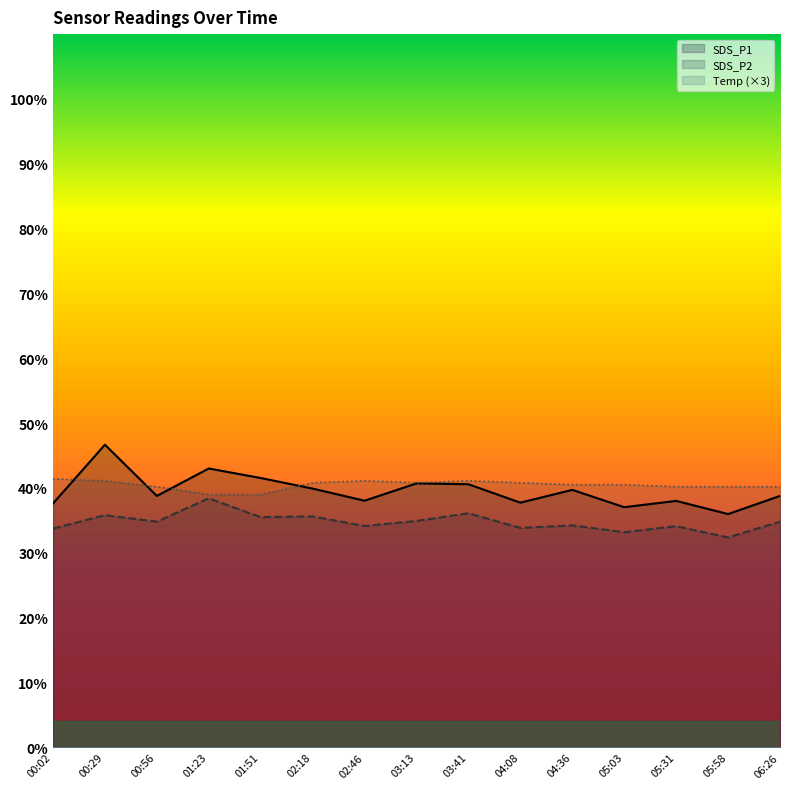

Which series has the largest range (max minus min)?

SDS_P1